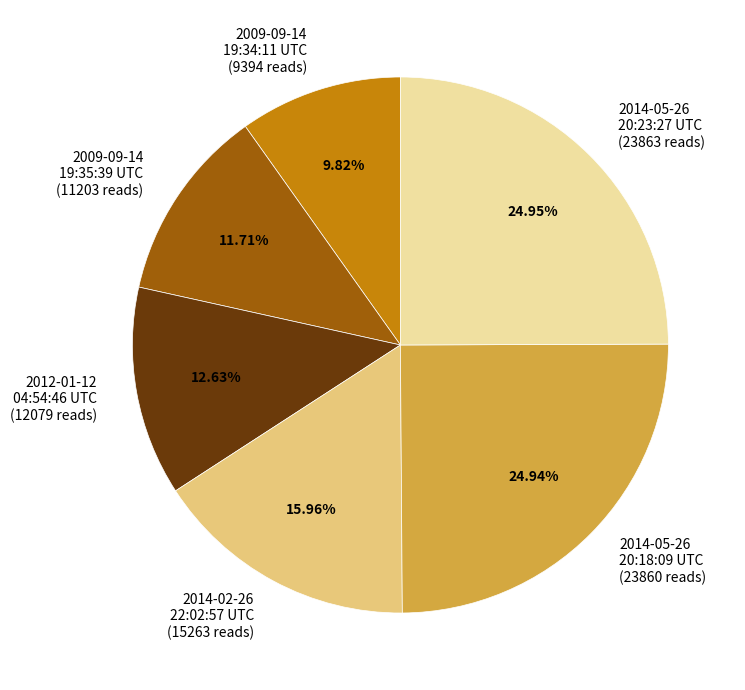

Is there a majority slice in this chart?

No